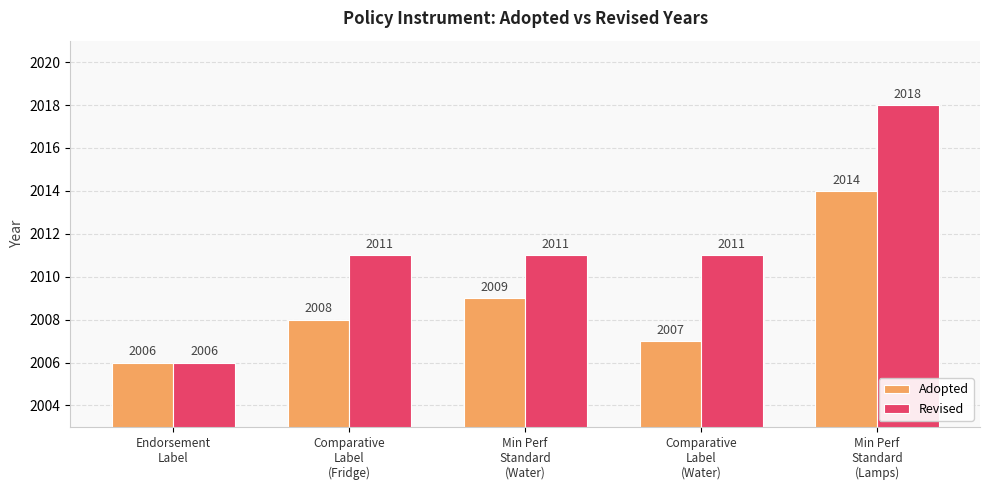

Count the Adopted values in the range 2007 to 2009.

3